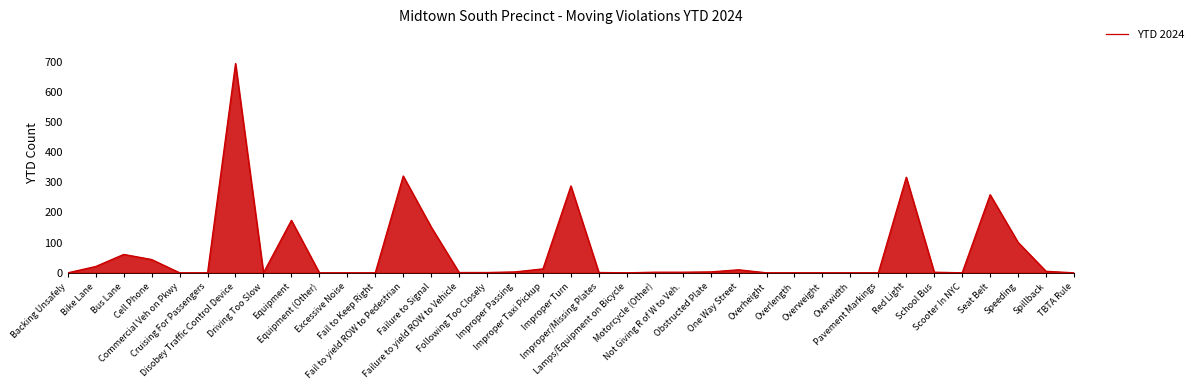

What is the difference between the maximum and minimum values?

694